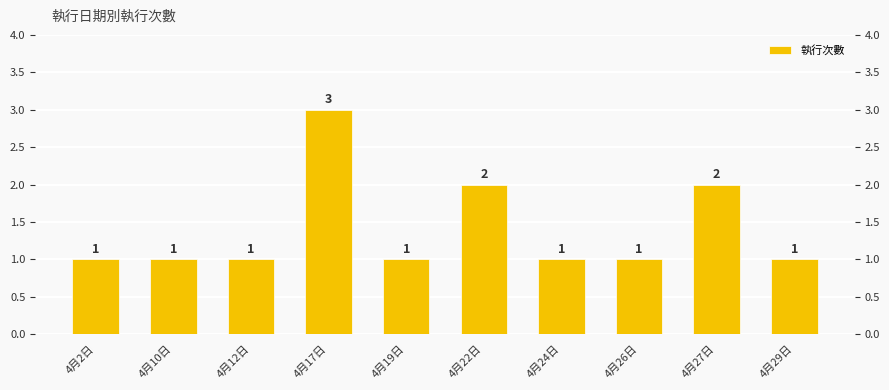

What is the ratio of the value at 4月19日 to the value at 4月17日?

0.3